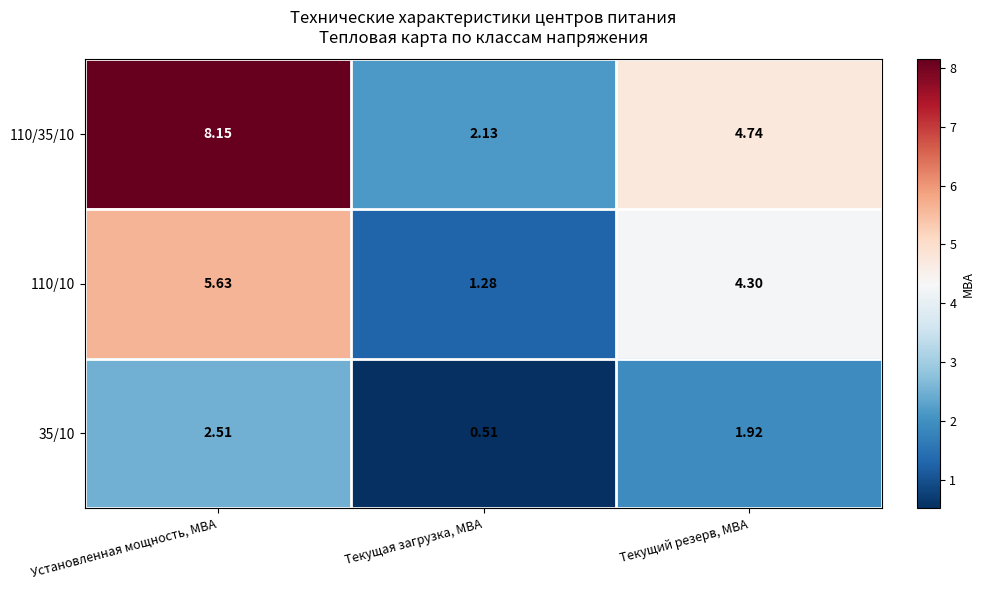

At which label does 35/10 reach its minimum?

Текущая загрузка, МВА